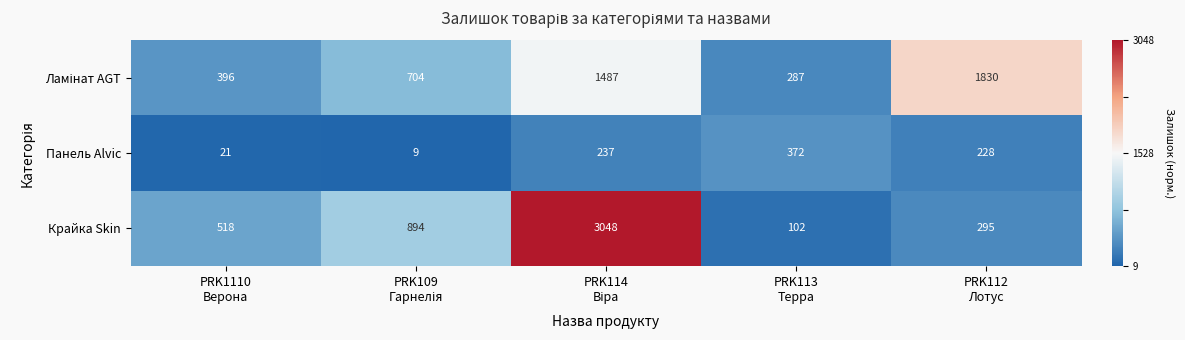

What is the greatest value displayed?

3048